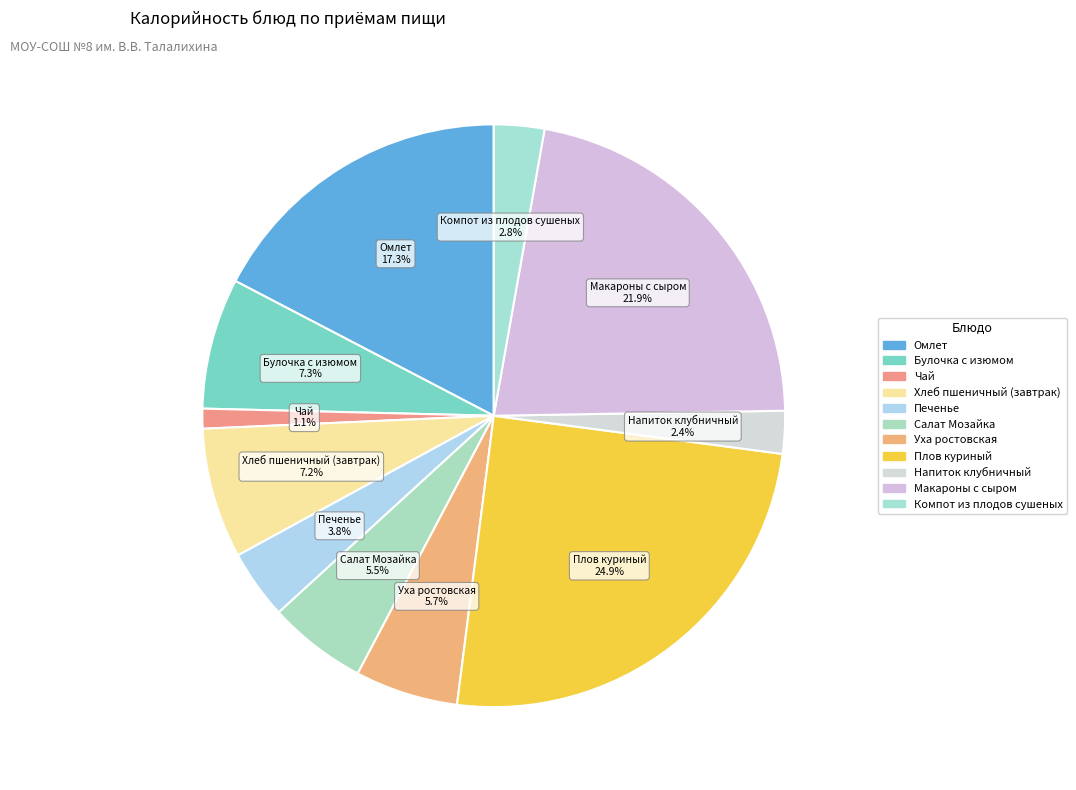

True or false: Уха ростовская accounts for 6% of the total.

True